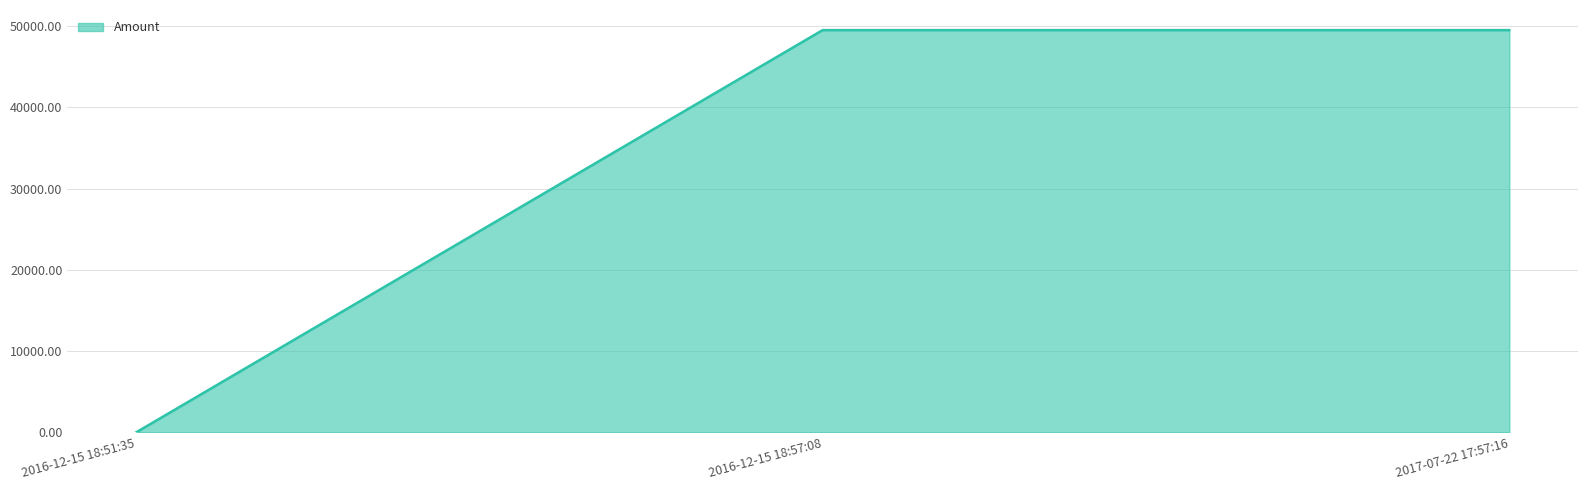

True or false: the data shows 30150 at 2017-07-22 17:57:16.

False